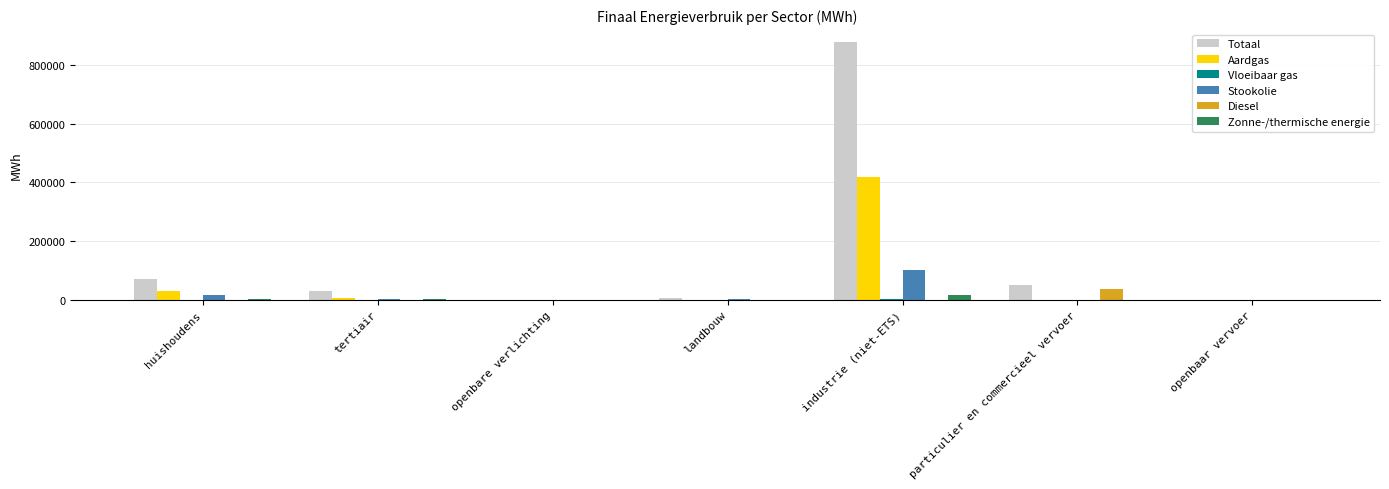

Is it true that Aardgas equals 601176.8 at industrie (niet-ETS)?

False